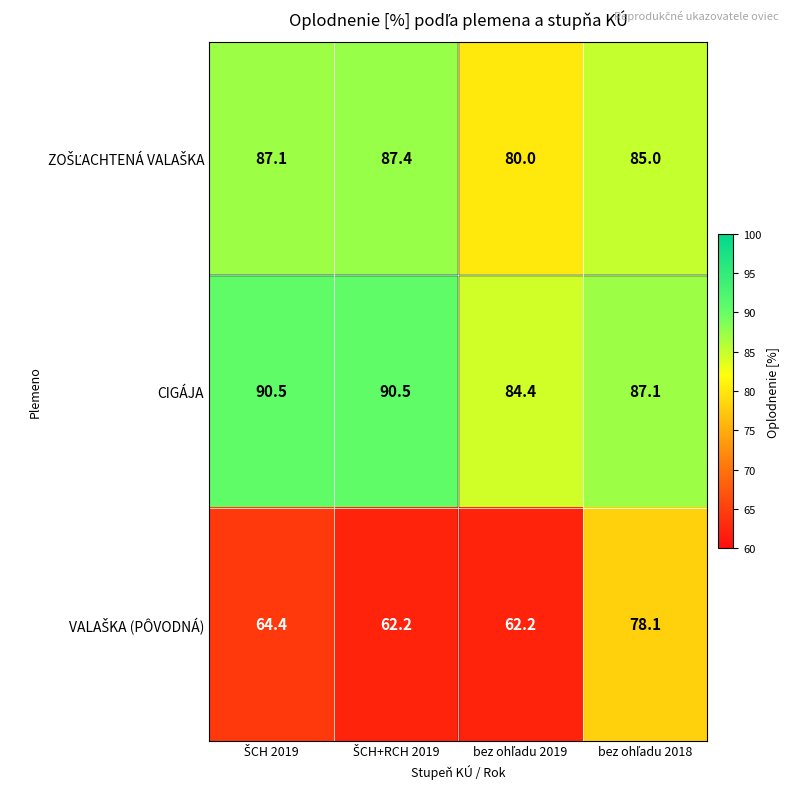

What is the smallest value displayed?

62.2